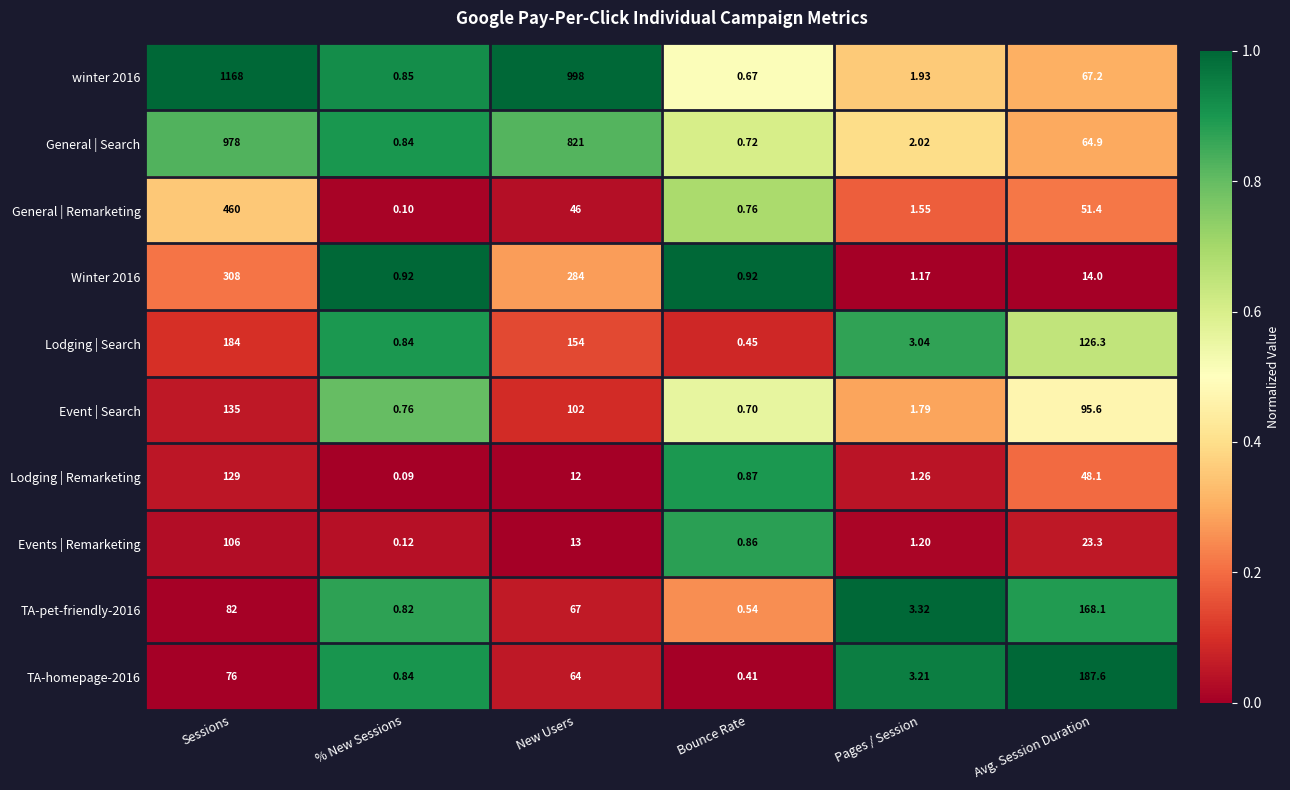

Which category has the highest value in the winter 2016 series?

Sessions